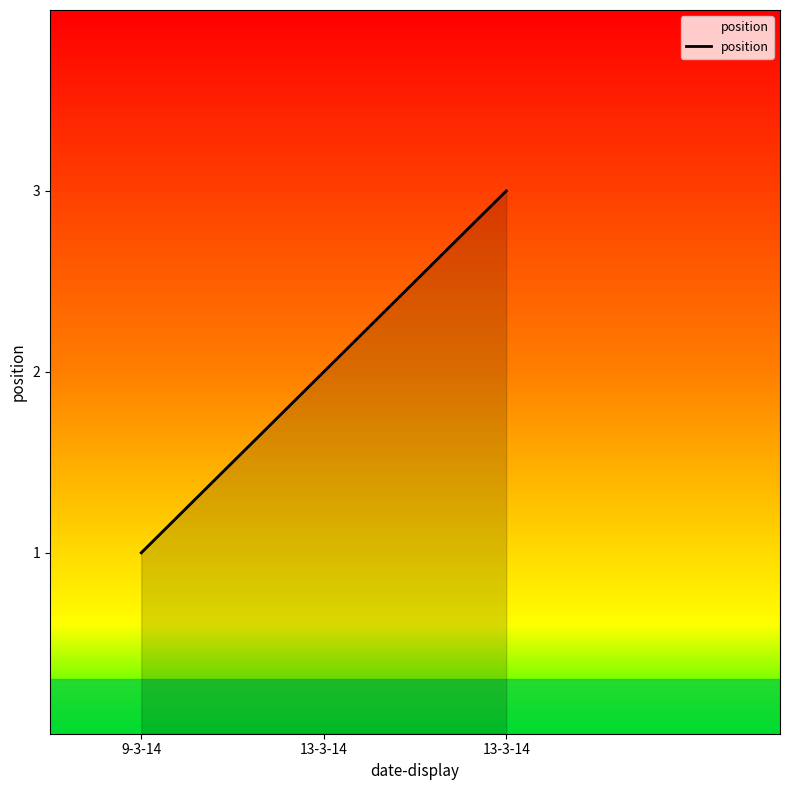

Count the number of values greater than 2.

1